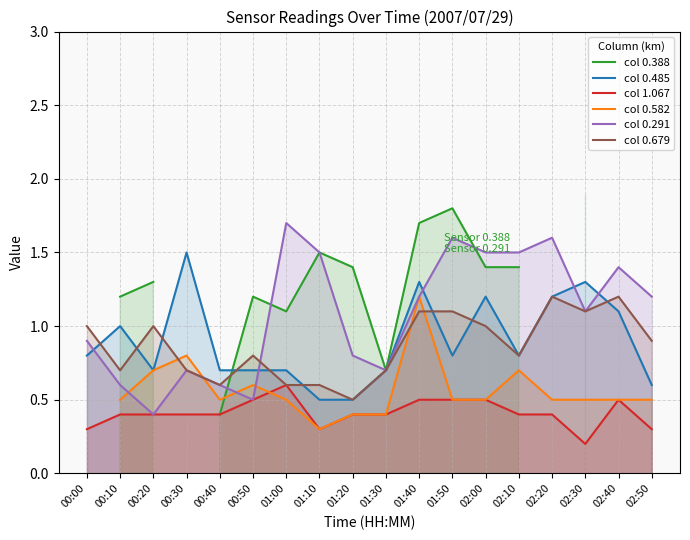

What is the minimum value for col 0.485?

0.5